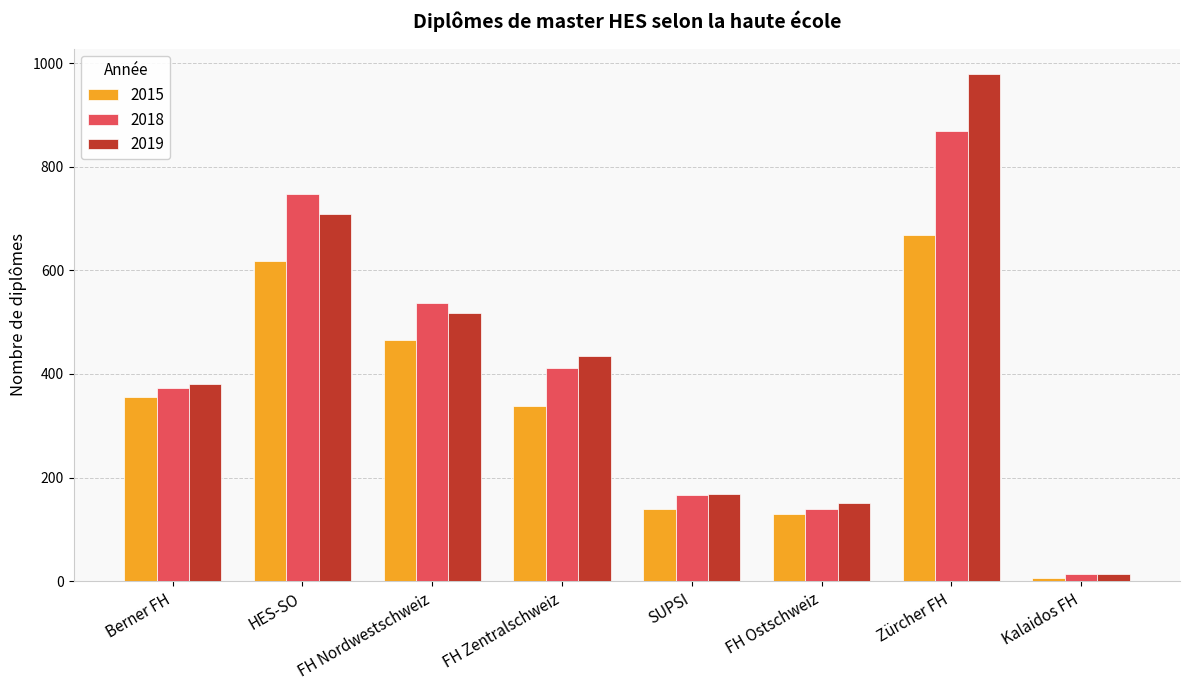

How many bars are there in total?

24